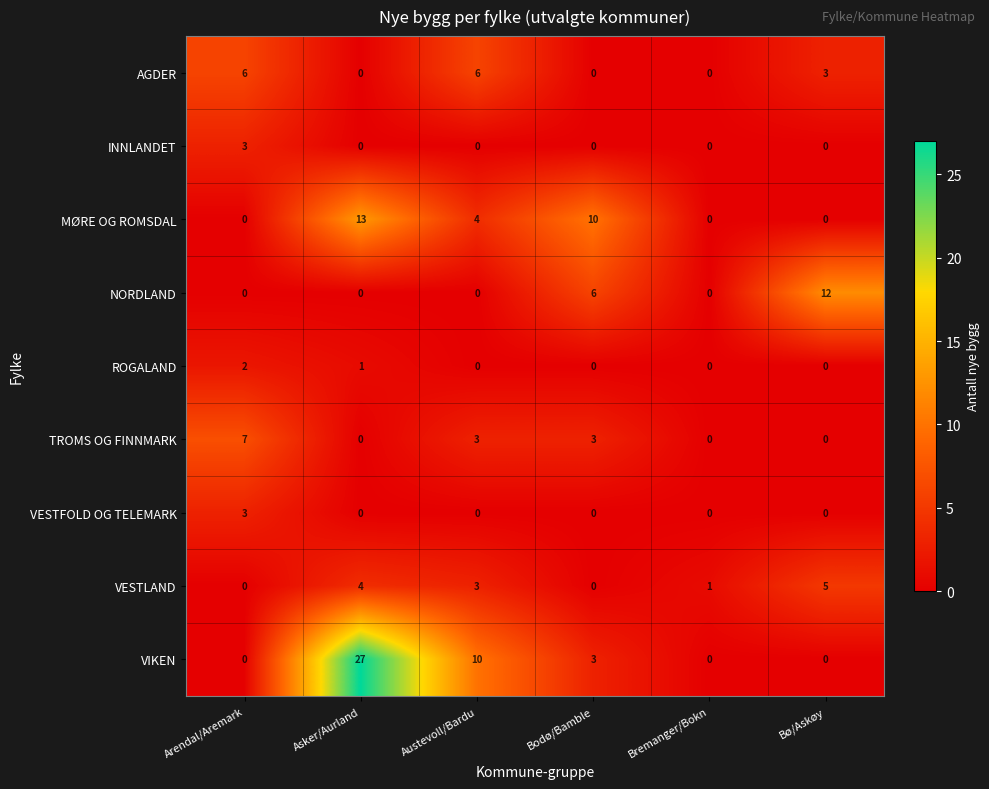

What is the sum of all NORDLAND values?

18